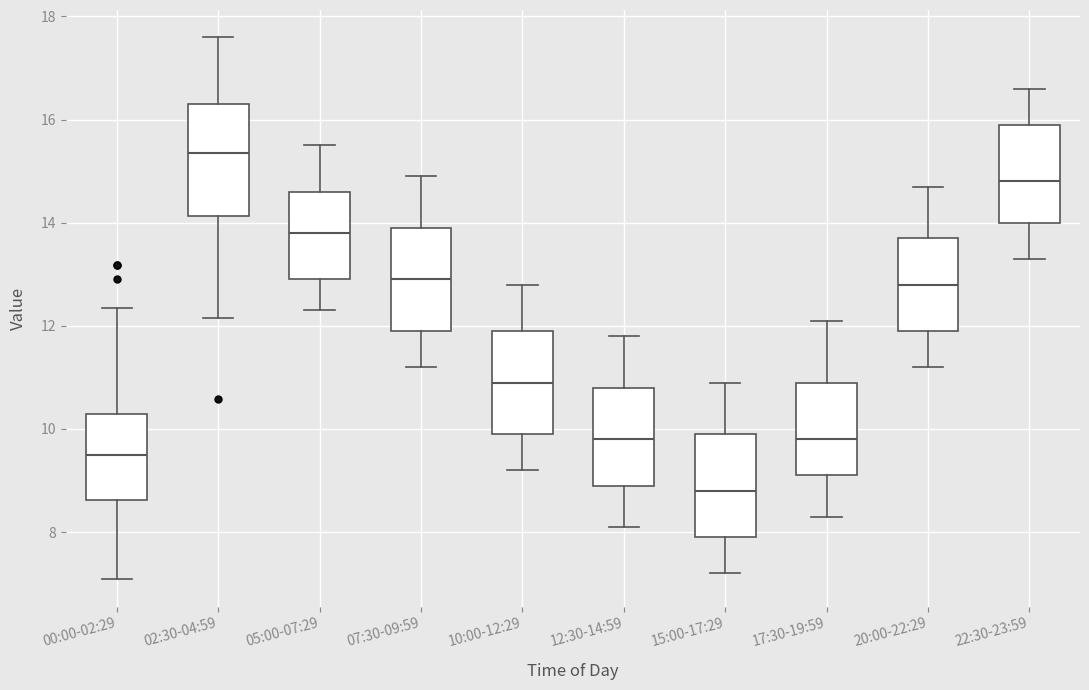

Reading left to right, read every box against the y-axis: the position of its median line, the range the box covers, and the ends of its whiskers. The values are not printed on the chart, so give them approximately, as read against the axis.

00:00-02:29: median 9.6, box 8.6 to 10.2, whiskers 7.0 to 12.4
02:30-04:59: median 15.4, box 14.2 to 16.4, whiskers 12.2 to 17.6
05:00-07:29: median 13.8, box 13.0 to 14.6, whiskers 12.4 to 15.6
07:30-09:59: median 13.0, box 12.0 to 14.0, whiskers 11.2 to 15.0
10:00-12:29: median 11.0, box 10.0 to 12.0, whiskers 9.2 to 12.8
12:30-14:59: median 9.8, box 9.0 to 10.8, whiskers 8.2 to 11.8
15:00-17:29: median 8.8, box 8.0 to 10.0, whiskers 7.2 to 11.0
17:30-19:59: median 9.8, box 9.2 to 11.0, whiskers 8.4 to 12.2
20:00-22:29: median 12.8, box 12.0 to 13.8, whiskers 11.2 to 14.8
22:30-23:59: median 14.8, box 14.0 to 16.0, whiskers 13.4 to 16.6